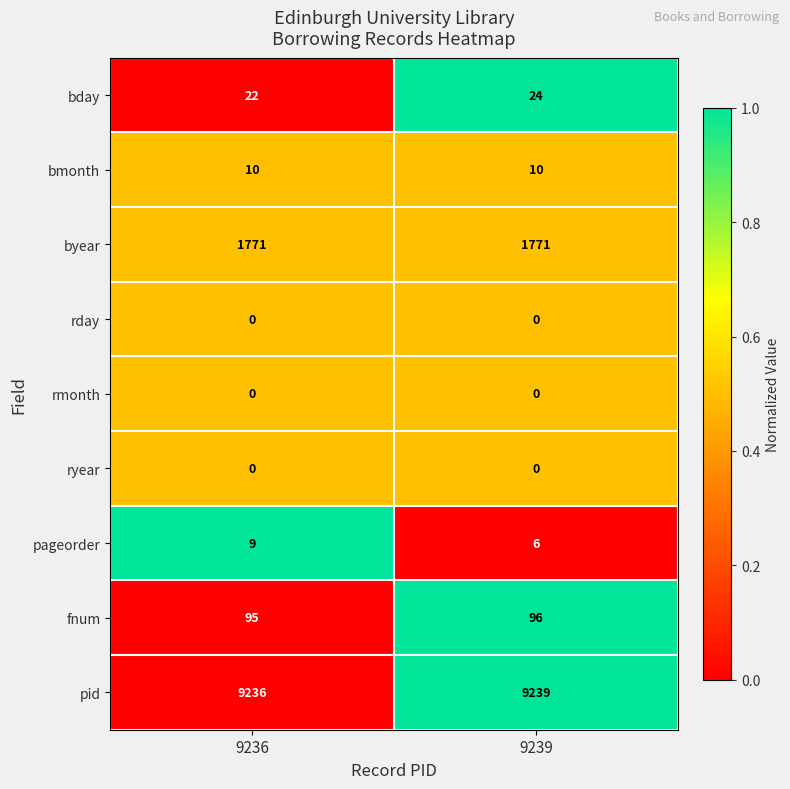

How many data points does each series have?

2